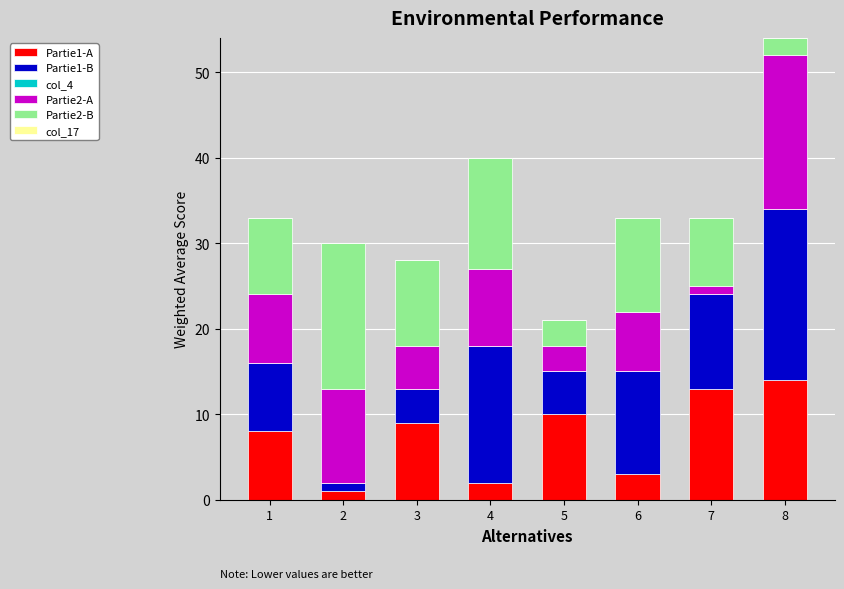

Is it true that Partie1-A equals 4 at 7?

False